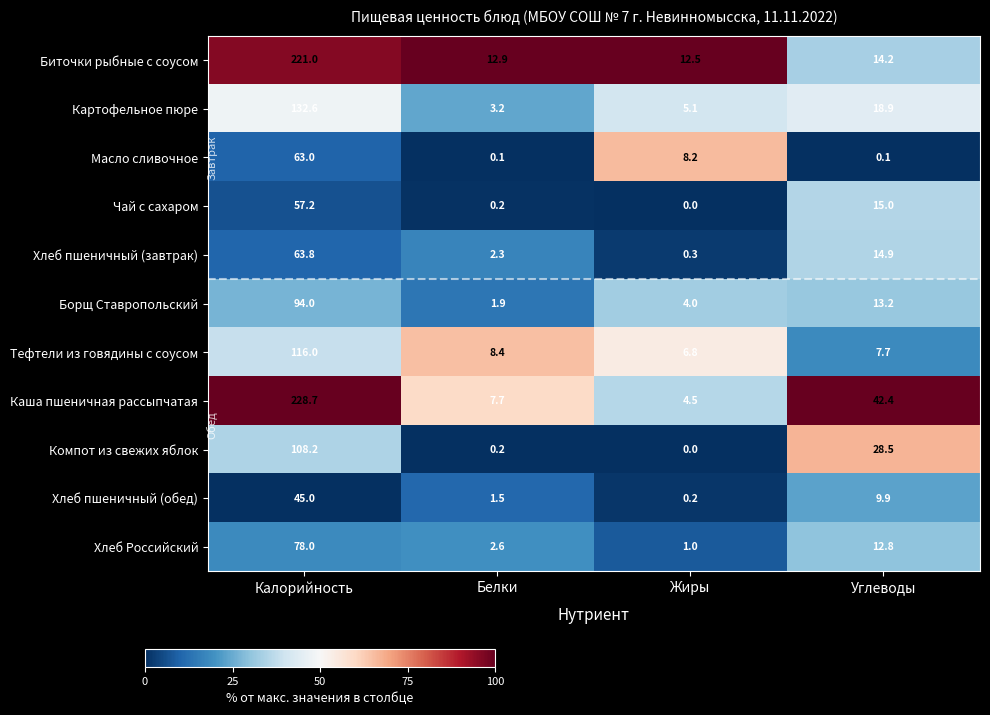

Which series changed the most between Жиры and Углеводы?

Каша пшеничная рассыпчатая